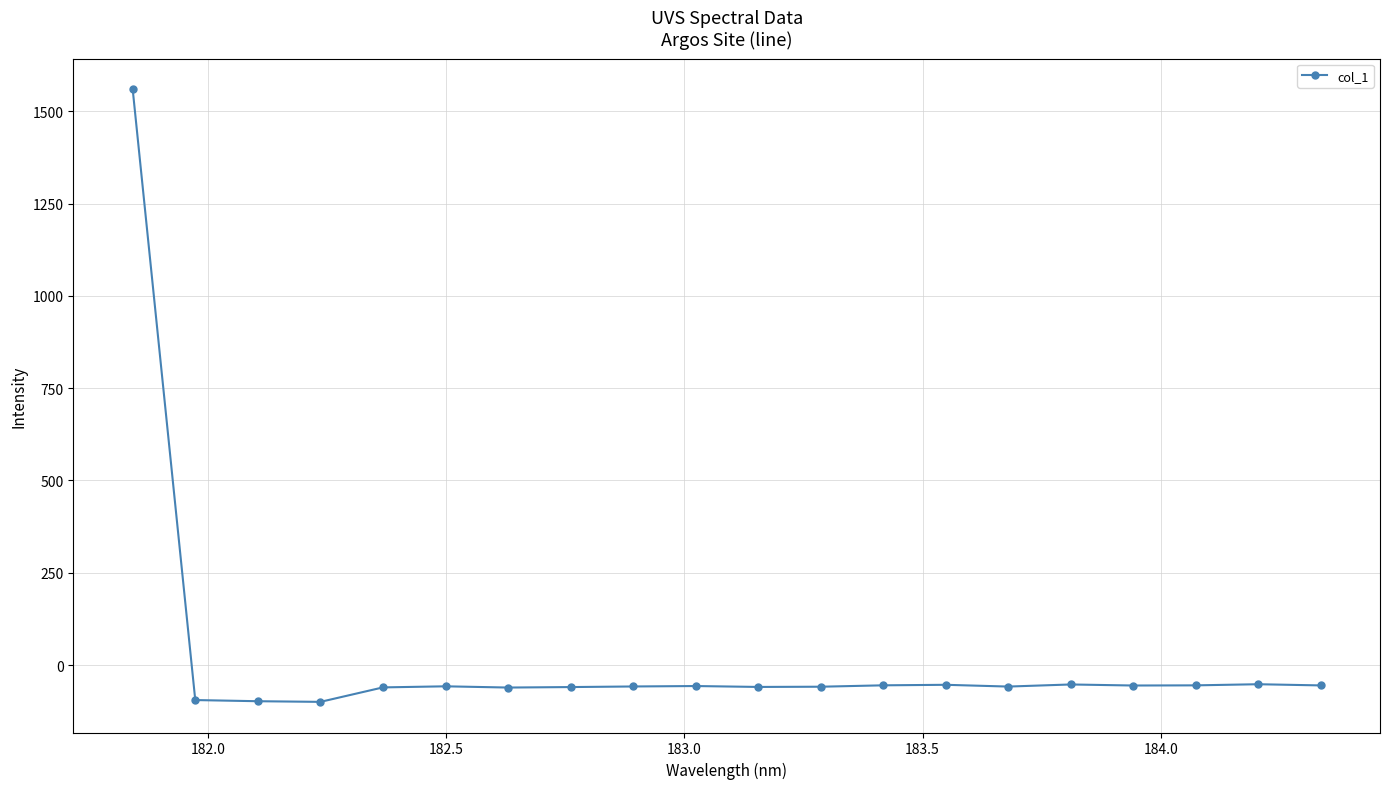

What is the maximum value shown in the chart?

1559.8